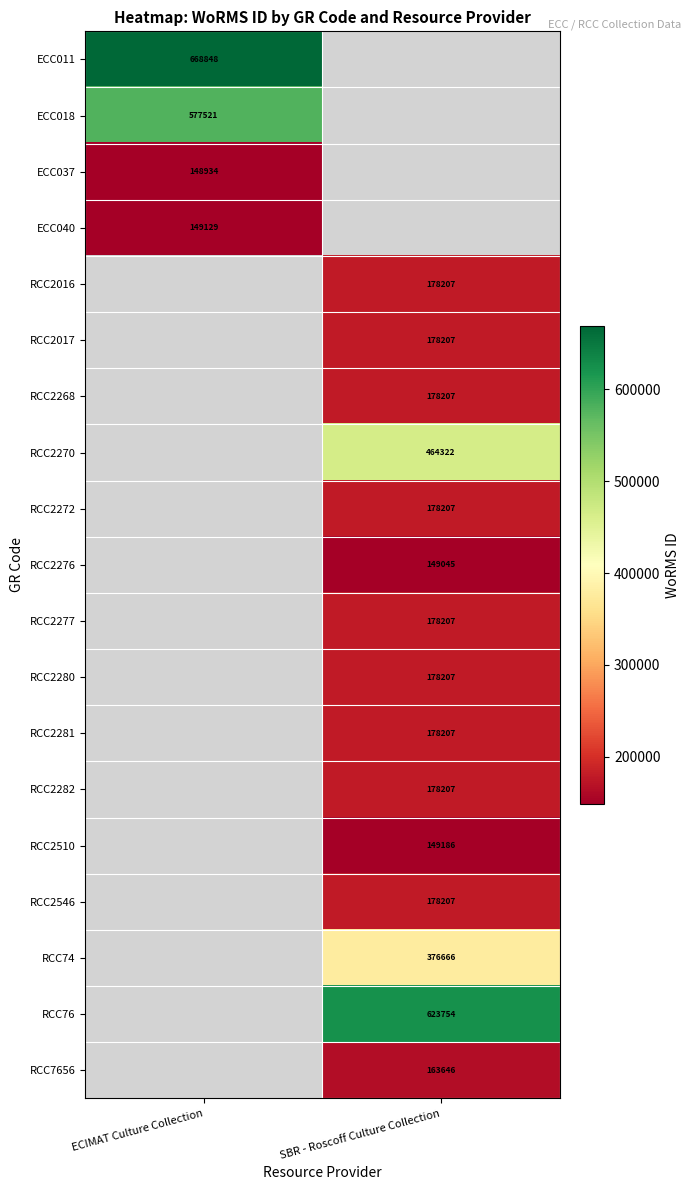

How many series are shown in this chart?

19